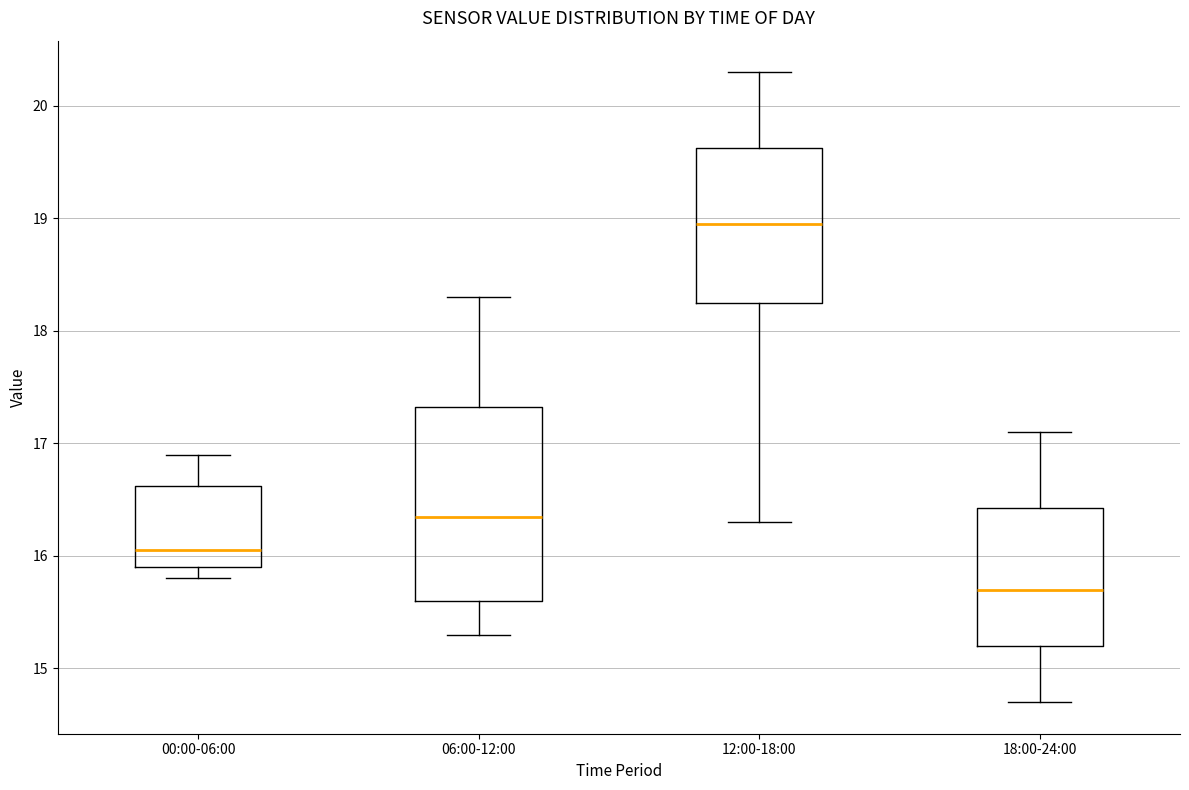

Which box's median line is the highest?

12:00-18:00